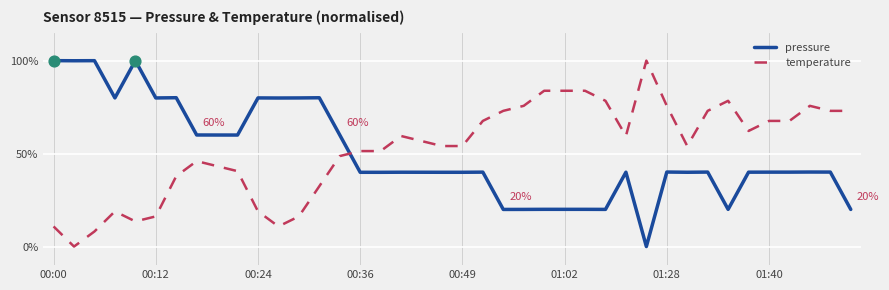

What are all the series names shown in the legend?

pressure, temperature